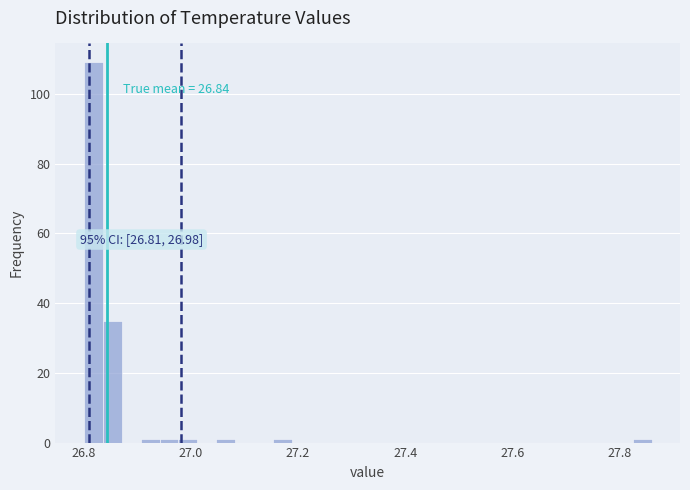

Read against the x-axis, roughly where is the centre of the tallest bar?

26.82